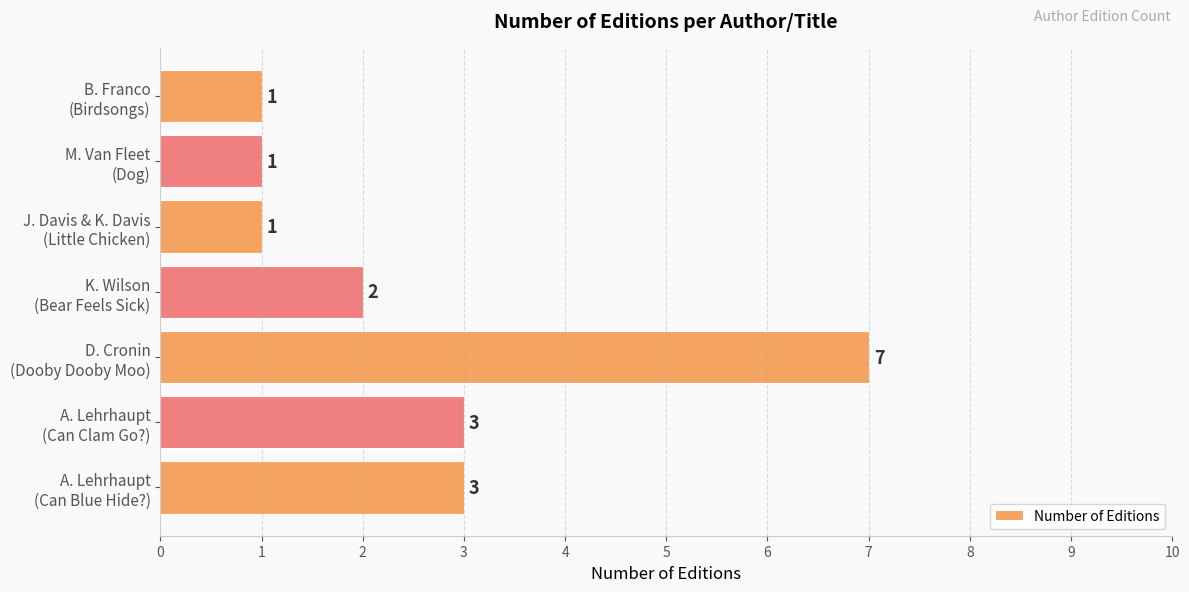

Reading bottom to top, transcribe all the data shown in this chart.

3	3	7	2	1	1	1